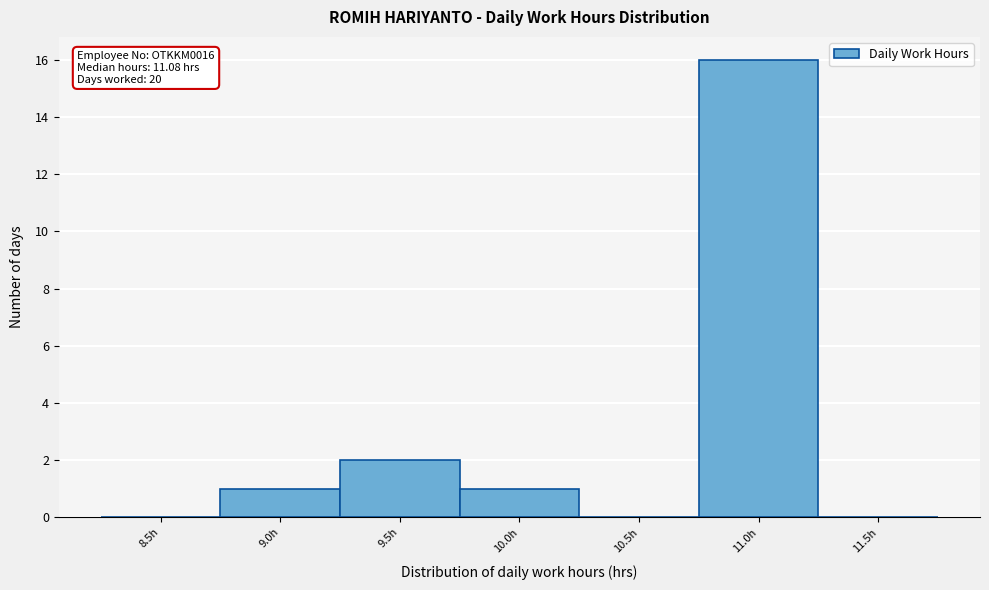

Reading right to left, what are all the values shown in this chart?

11.5h=0	11.0h=16	10.5h=0	10.0h=1	9.5h=2	9.0h=1	8.5h=0